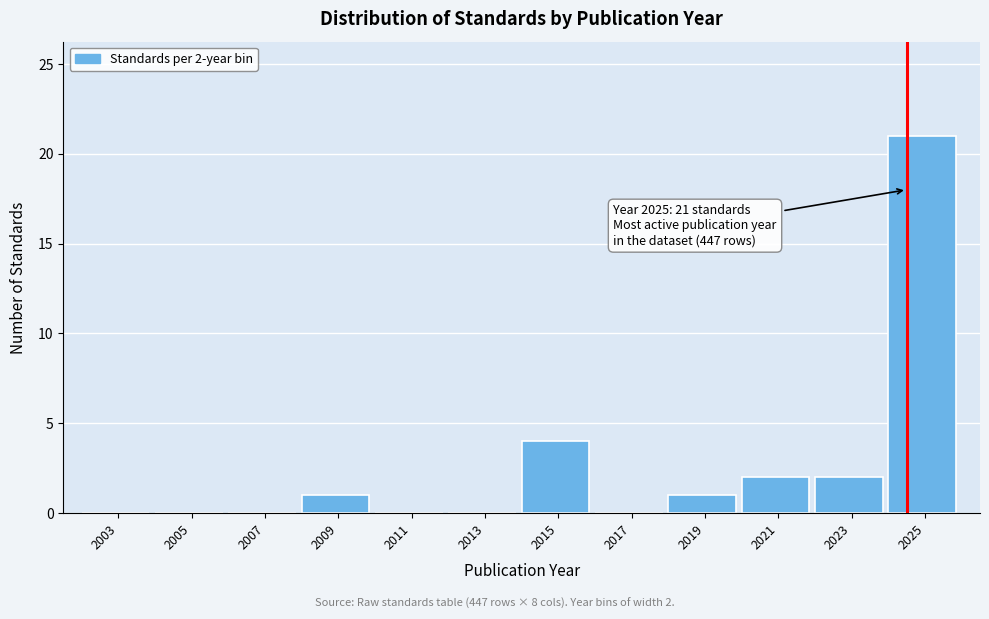

Reading left to right, transcribe all the data shown in this chart.

2003=0	2005=0	2007=0	2009=1	2011=0	2013=0	2015=4	2017=0	2019=1	2021=2	2023=2	2025=21